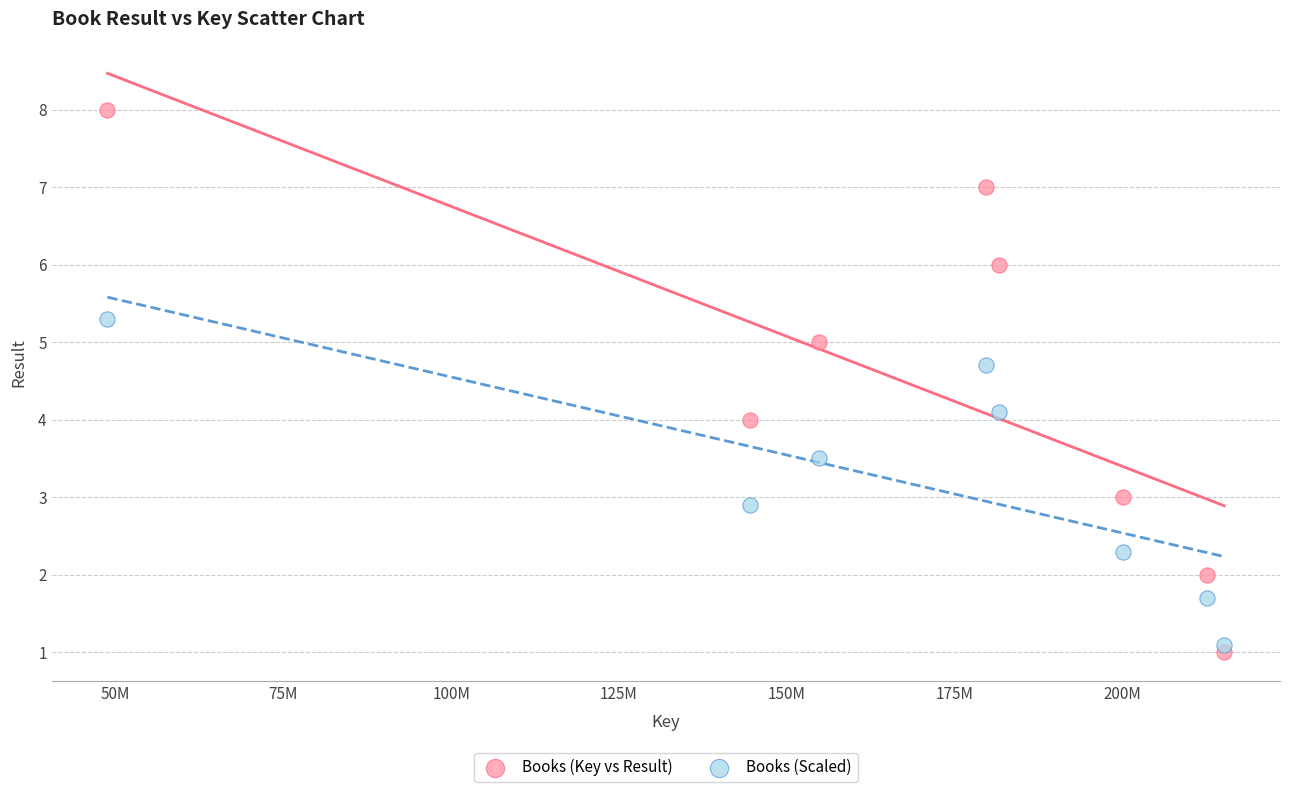

Which series contains the lowest Y value?

Books (Key vs Result)